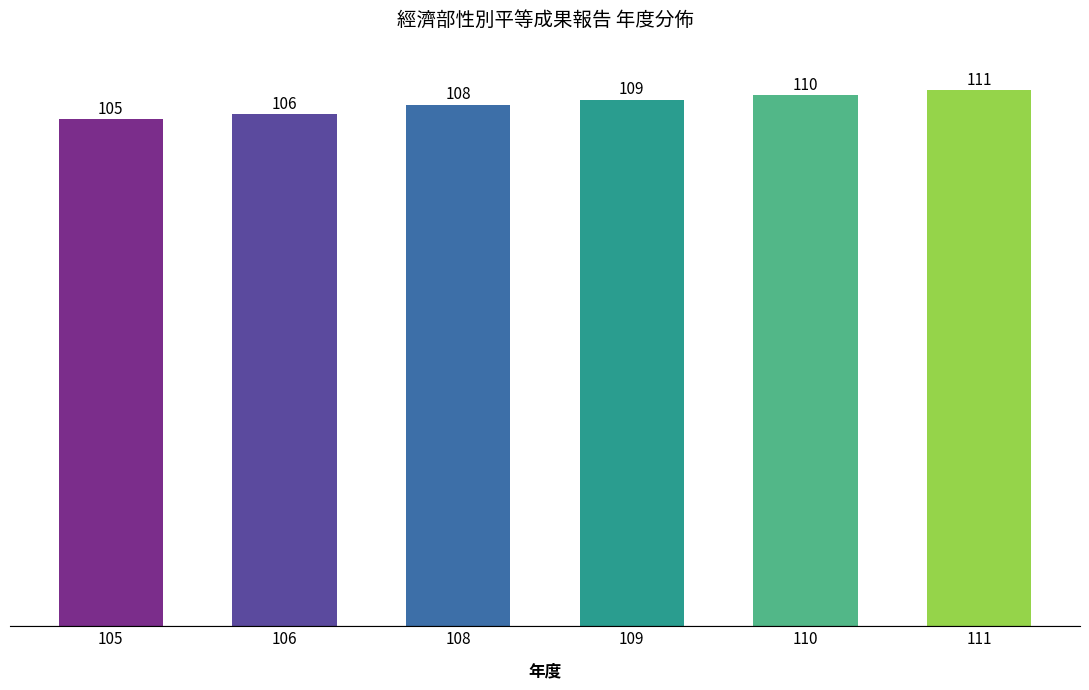

What is the average value?

108